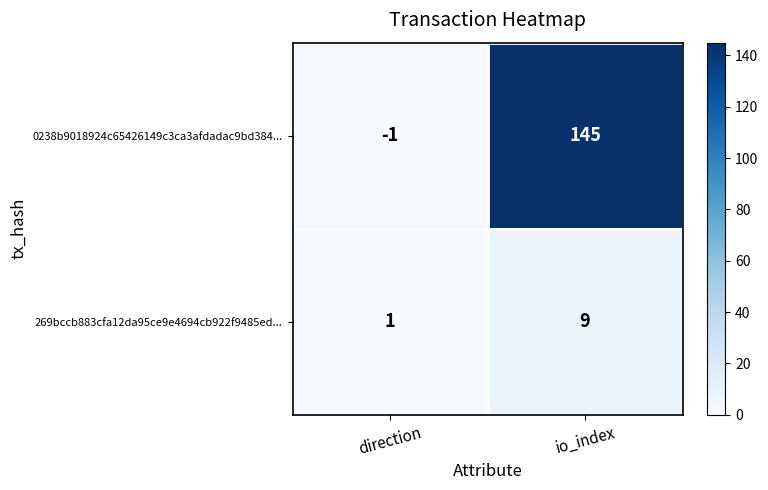

The value of 0238b9018924c65426149c3ca3afdadac9bd384... at io_index is 86. True or false?

False